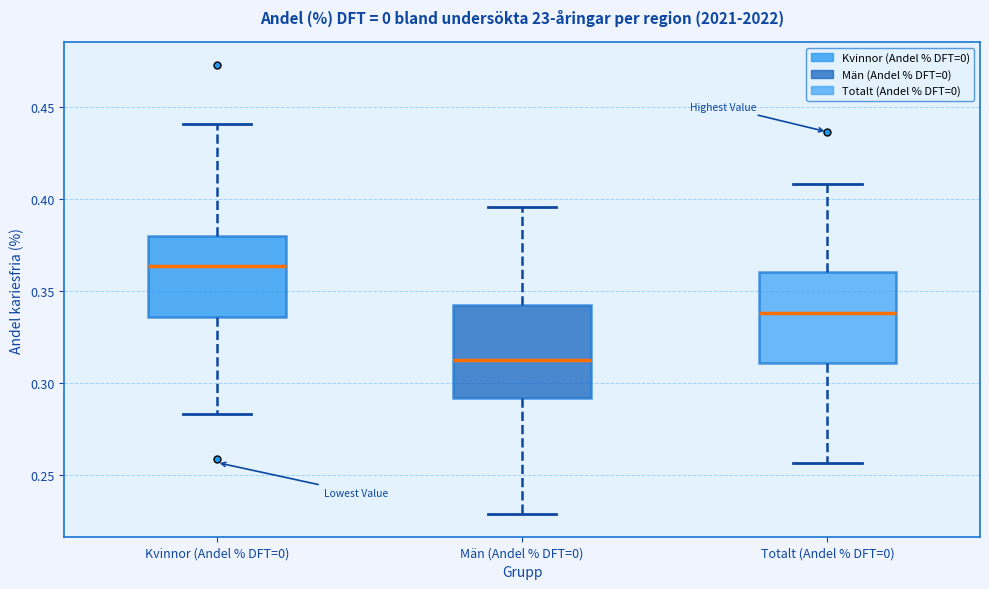

Reading left to right, transcribe this box plot: for each box, give where its median line is, the range the box spans, and where its two whiskers end, as read against the y-axis. The values are not printed on the chart, so give them approximately, as read against the axis.

Kvinnor (Andel % DFT=0): median 0.365, box 0.335 to 0.380, whiskers 0.285 to 0.440
Män (Andel % DFT=0): median 0.315, box 0.290 to 0.345, whiskers 0.230 to 0.395
Totalt (Andel % DFT=0): median 0.340, box 0.310 to 0.360, whiskers 0.255 to 0.410